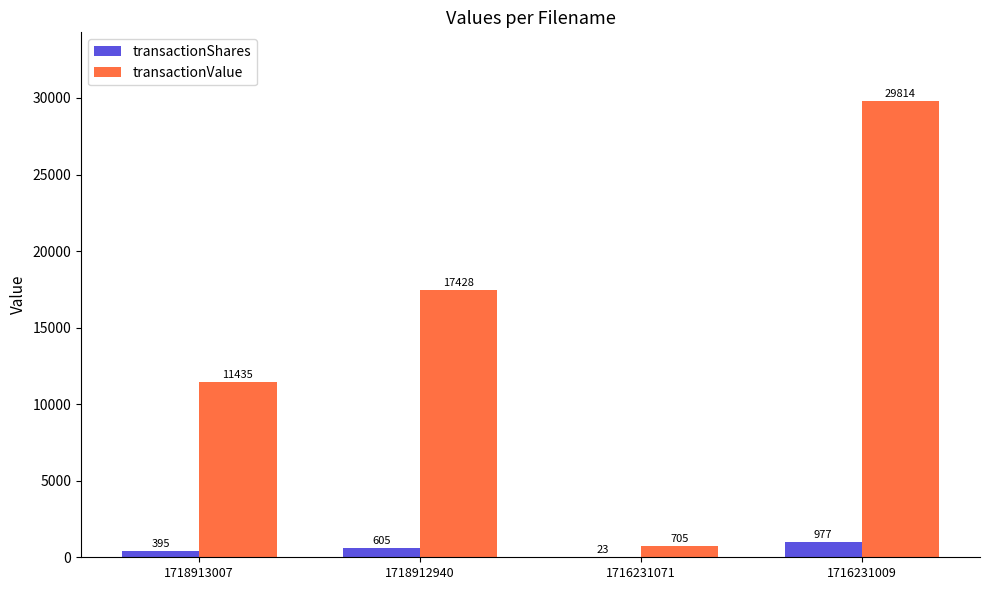

At which category is the sum across all series the highest?

1716231009